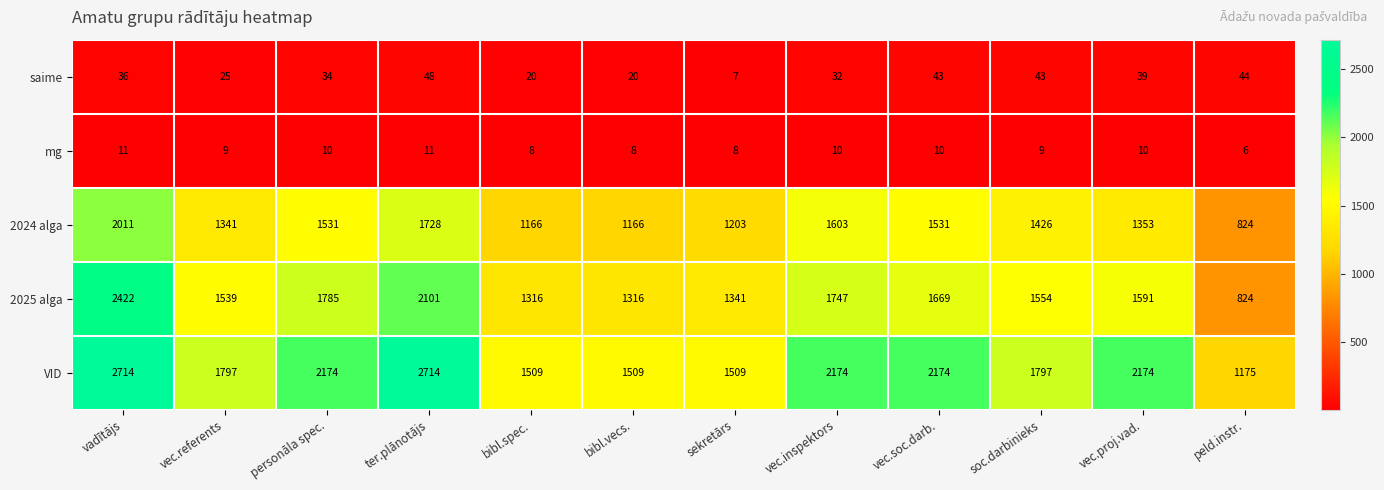

At which label does 2024 alga reach its minimum?

peld.instr.